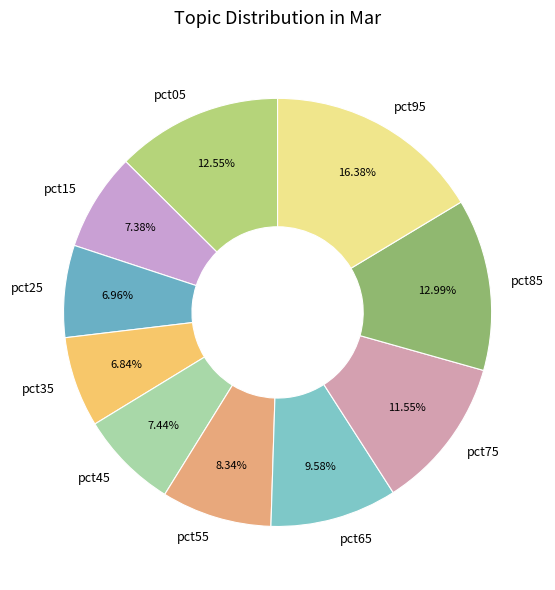

Between pct15 and pct85, which is larger?

pct85